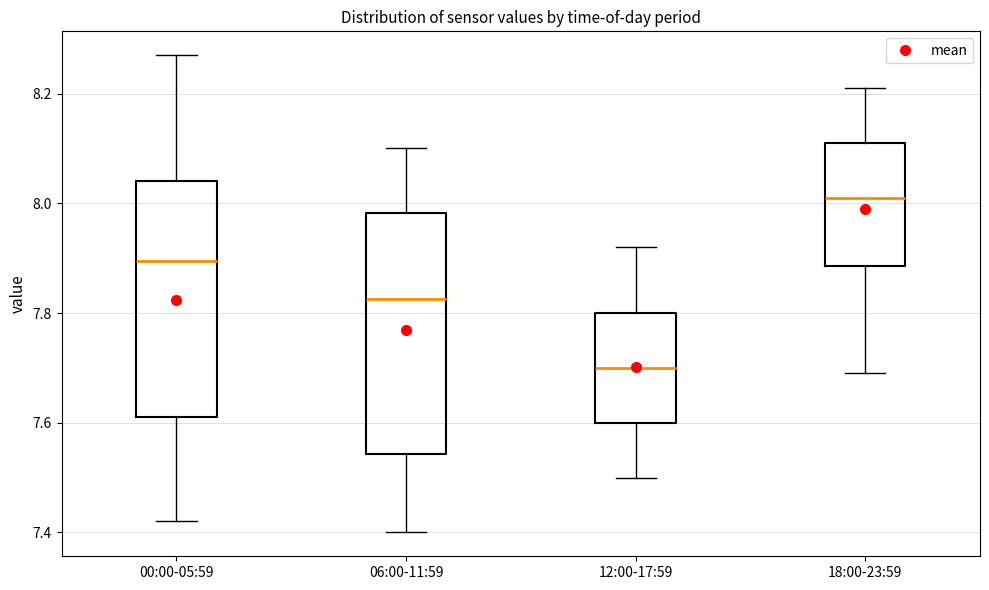

Where is the upper edge of the box for 18:00-23:59 on the y-axis? The values are not printed on the chart, so give them approximately, as read against the axis.

8.12